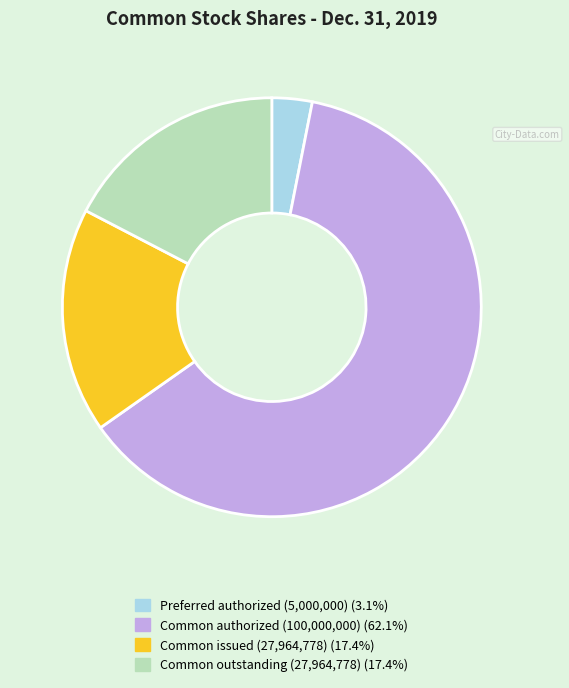

Does any single category account for the majority?

Yes